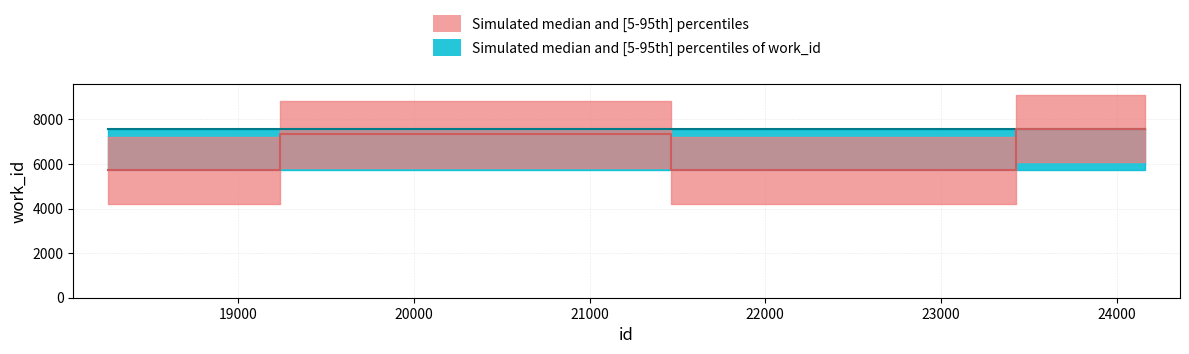

What is the lowest value of the work_id_lower series?

5712